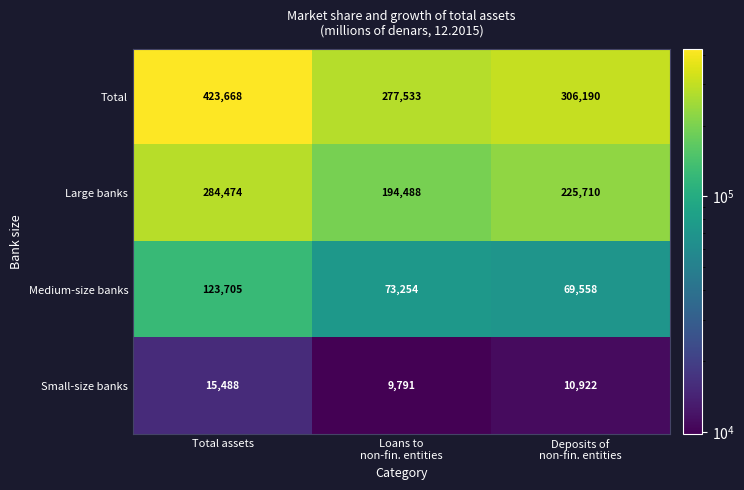

The Medium-size banks series shows 123705 at Total assets. True or false?

True